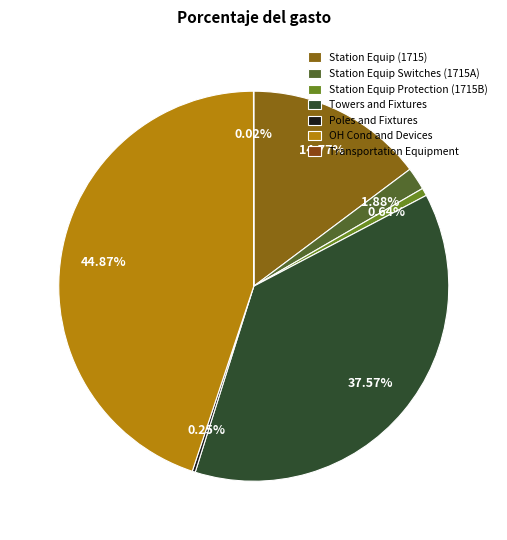

Is there any slice that represents more than half of the pie?

No